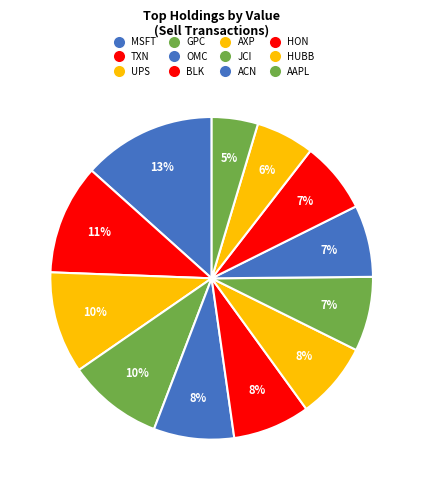

Does ACN account for over 50% of the chart?

No